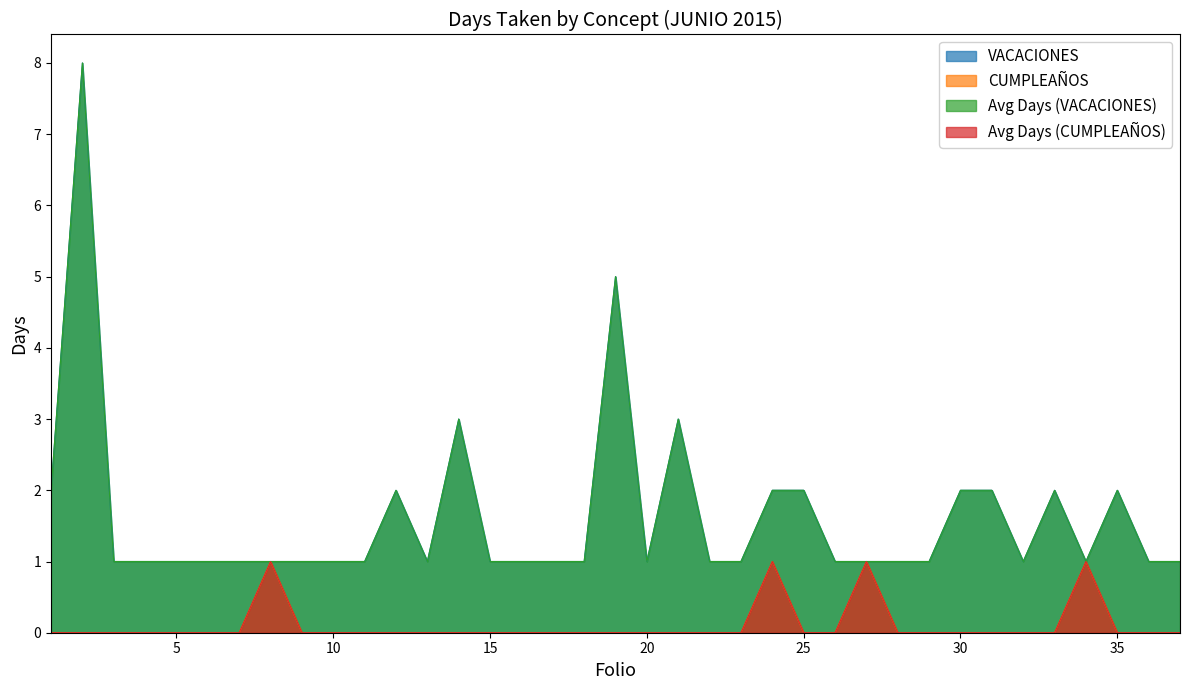

What is the total value across all series at 27?

4